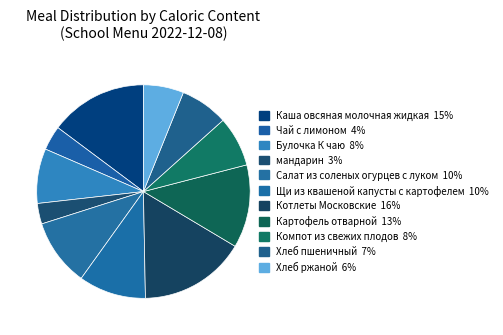

Do Котлеты Московские and Каша овсяная молочная жидкая together represent more than half of the pie?

No